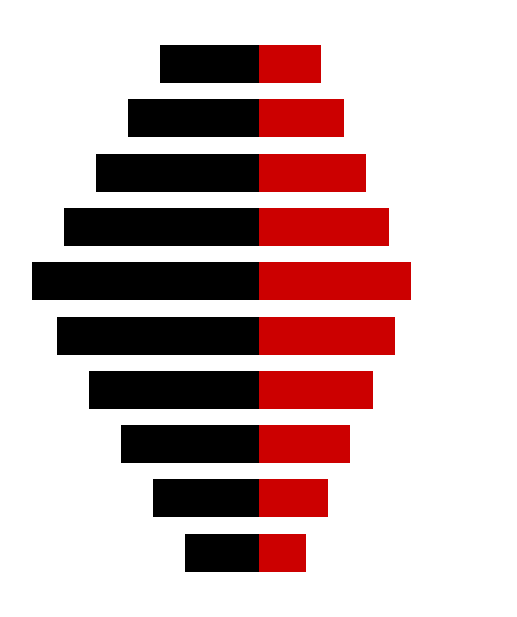

Reading left to right, what are all the values shown in this chart?

Public: -3.3	-4.7	-6.1	-7.6	-9.0	-10.1	-8.7	-7.3	-5.8	-4.4
Featured: 2.1	3.1	4.1	5.1	6.1	6.8	5.8	4.8	3.8	2.8